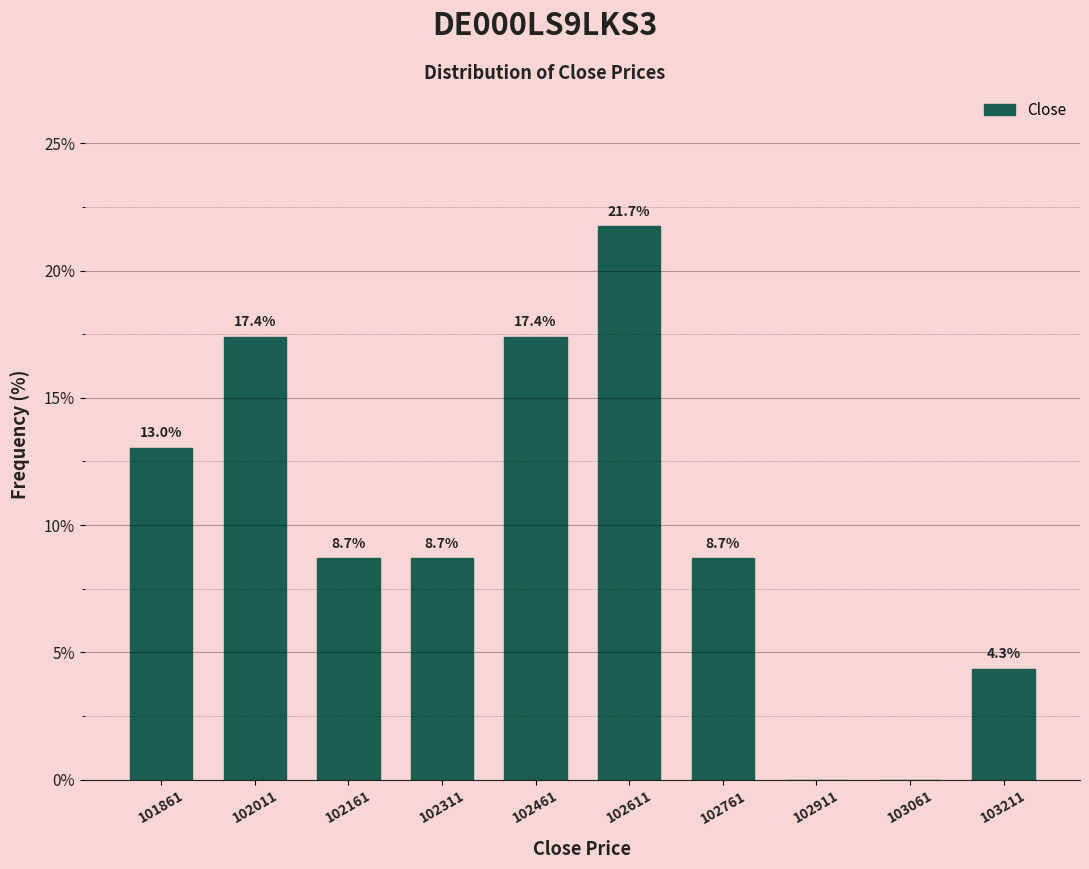

Over which range of the x-axis is the bar tallest?

102536 to 102686